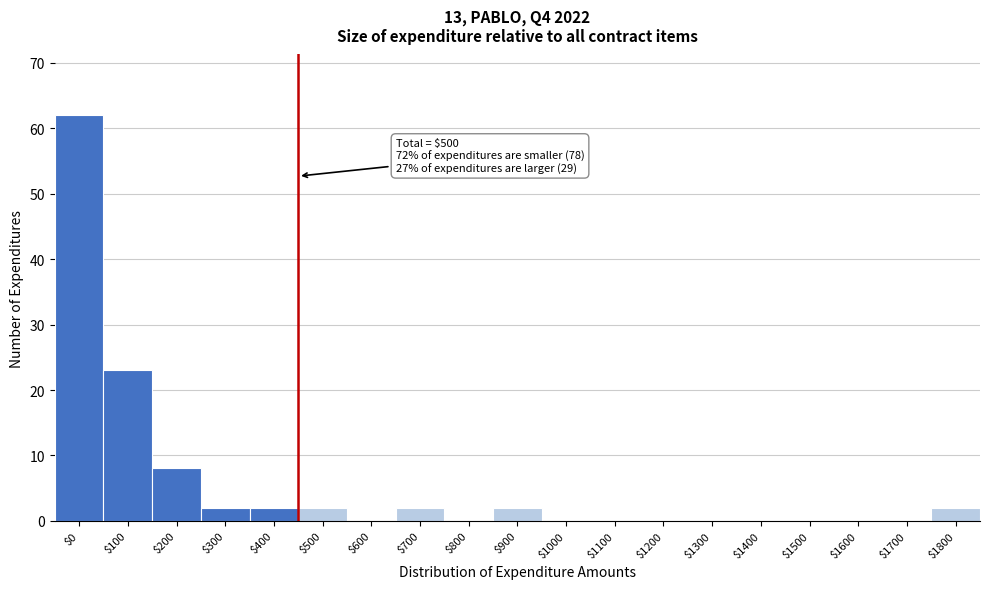

What is the greatest value displayed?

62